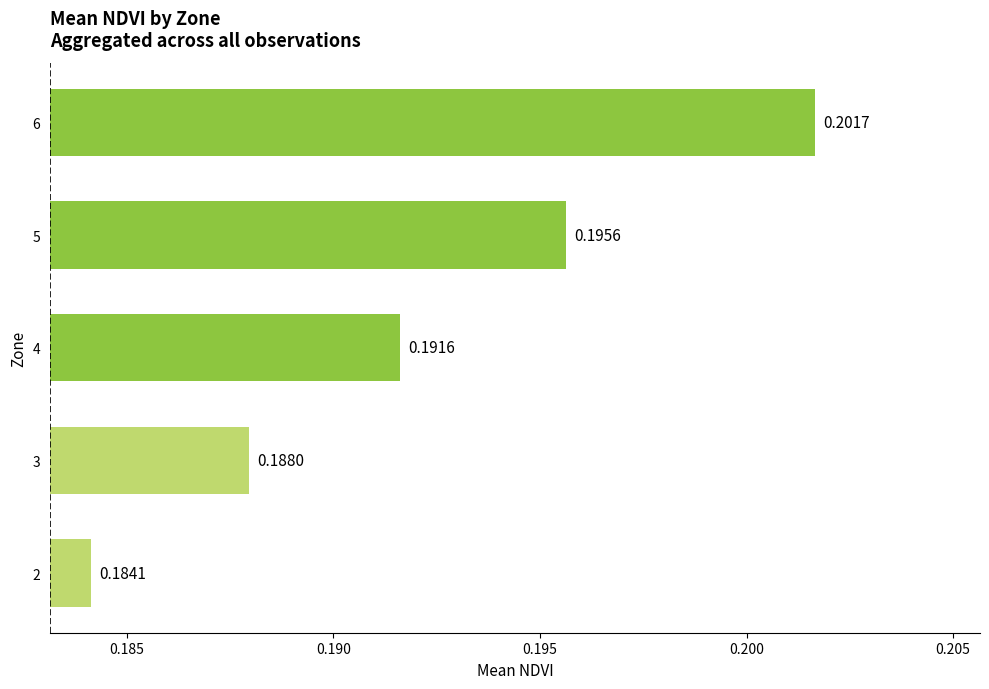

How many distinct data groups are displayed?

1